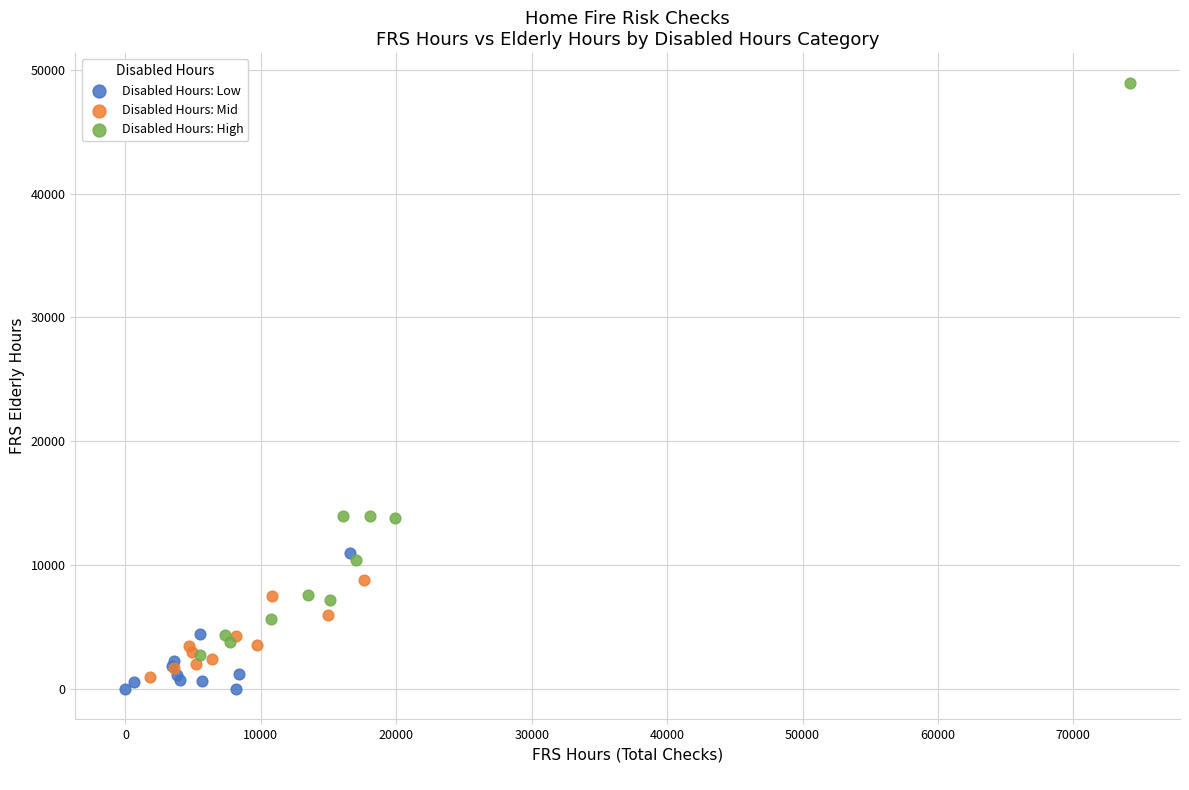

Which series has the largest Y range (max minus min)?

Disabled Hours: High